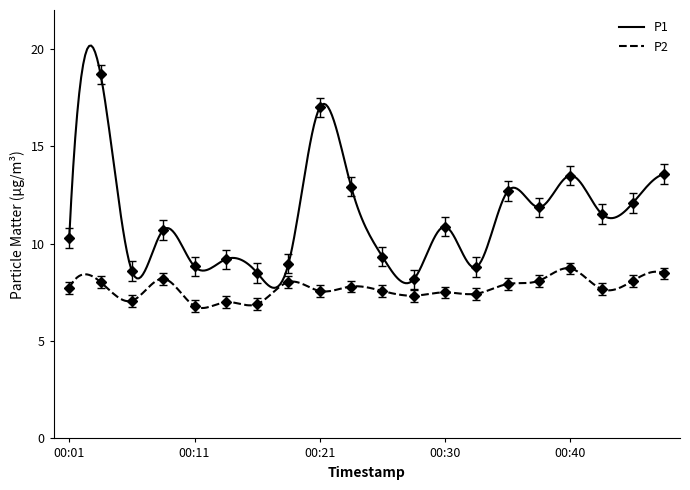

What are all the series names shown in the legend?

P1, P2